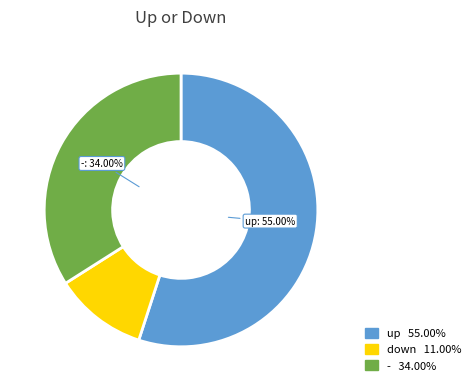

Combined, do - and down account for over 50%?

No